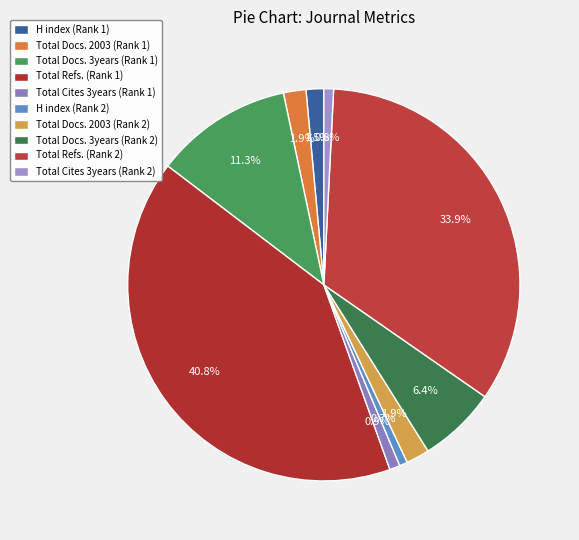

True or false: Total Cites 3years (Rank 2) accounts for 15% of the total.

False